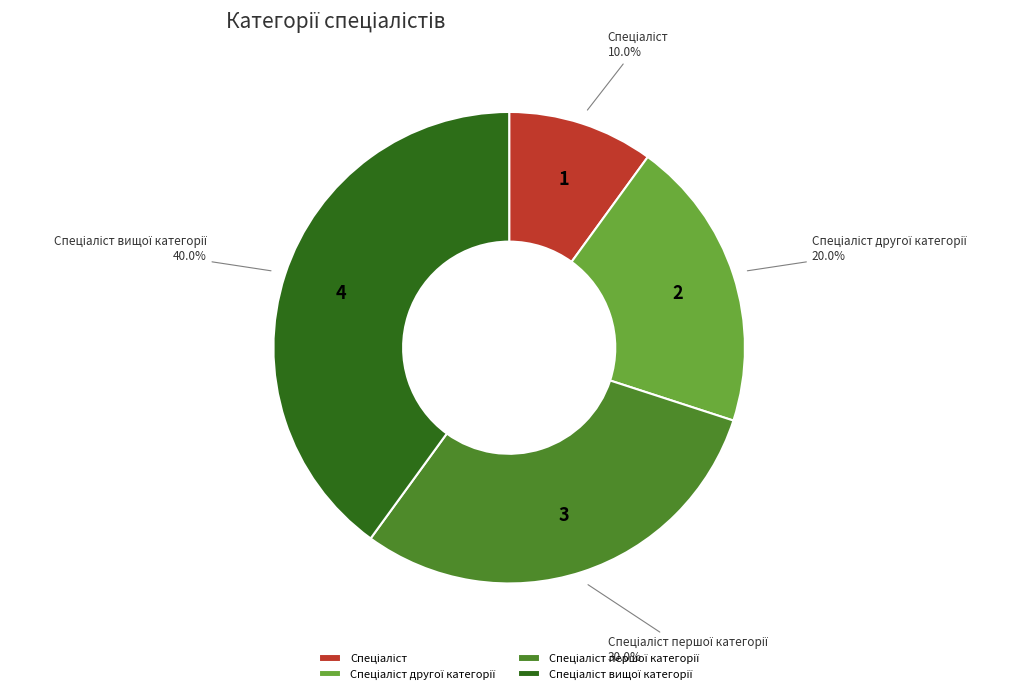

Is there a majority slice in this chart?

No